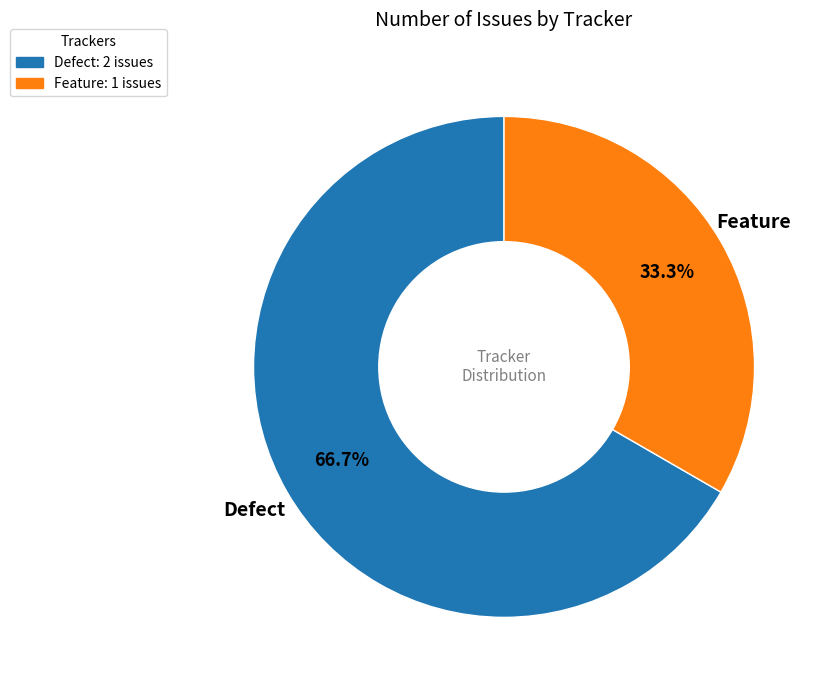

Does any single category account for the majority?

Yes